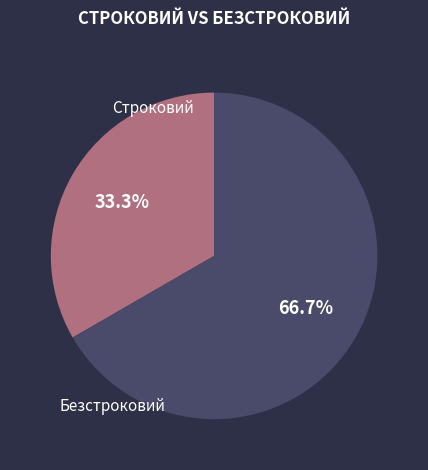

Count the number of slices in the pie.

2